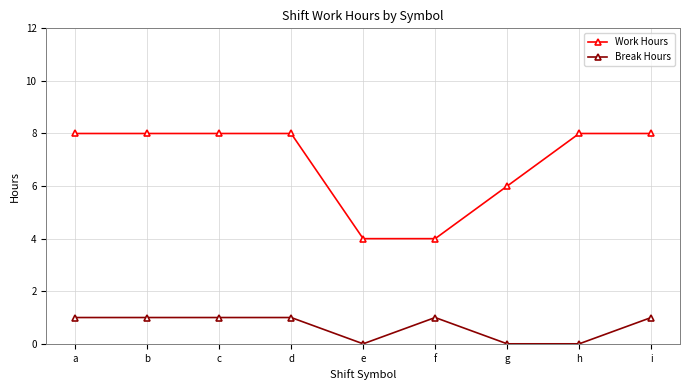

How many distinct data groups are displayed?

2